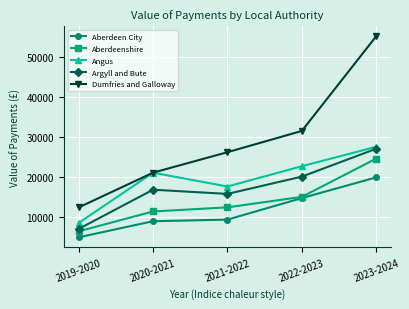

Read the Angus value at 2020-2021, to the nearest 100.

21000